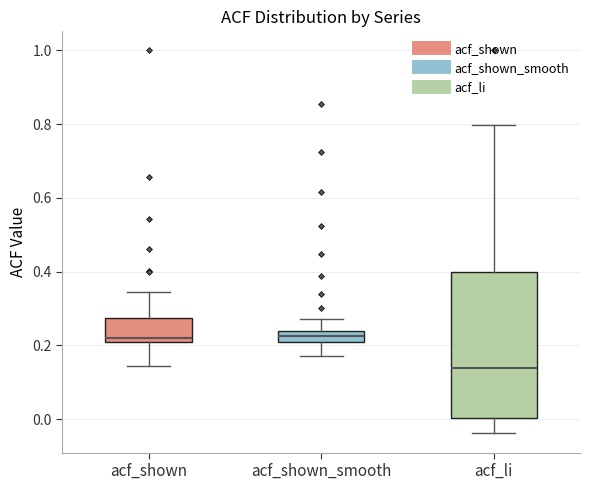

Where does the median line of the box for acf_li sit on the y-axis? The values are not printed on the chart, so give them approximately, as read against the axis.

0.14